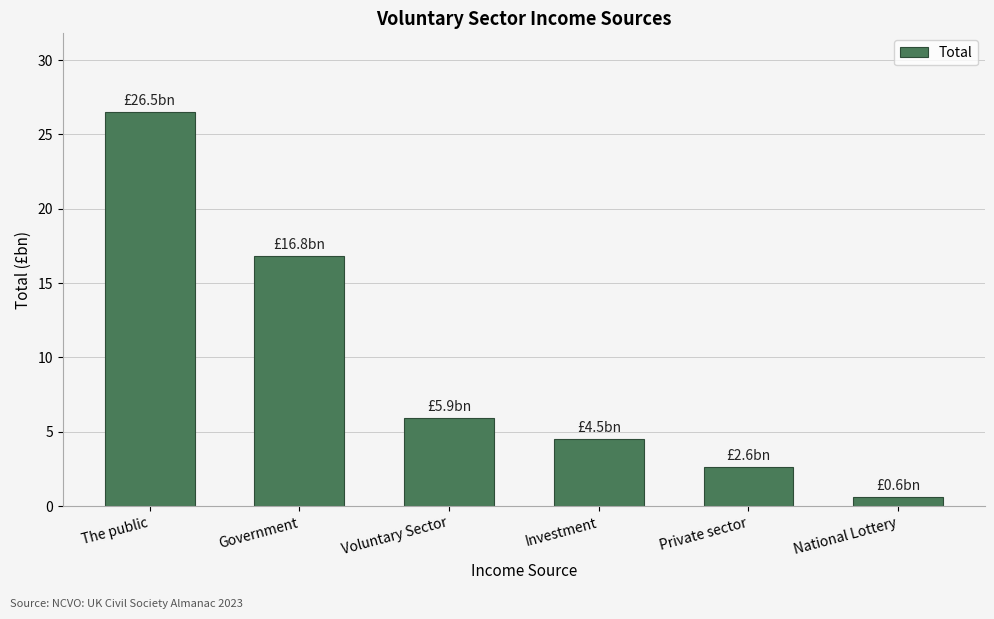

Where is the data nearest to the value 13?

Government